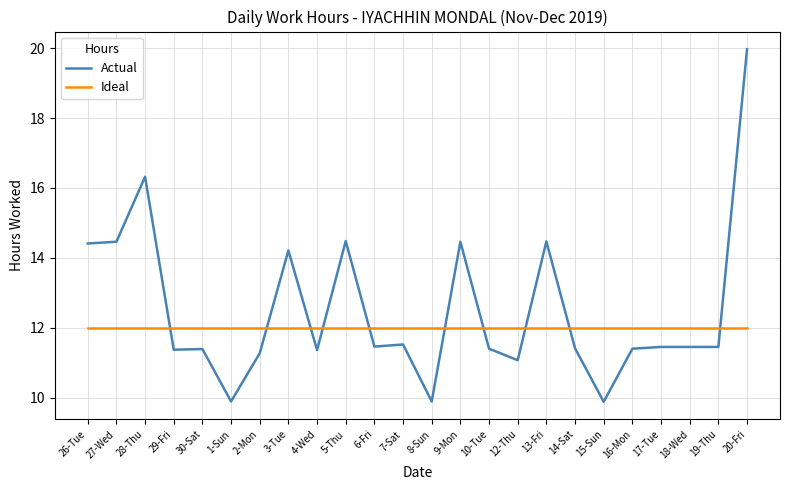

What is the approximate value of Ideal at 27-Wed?

12.0